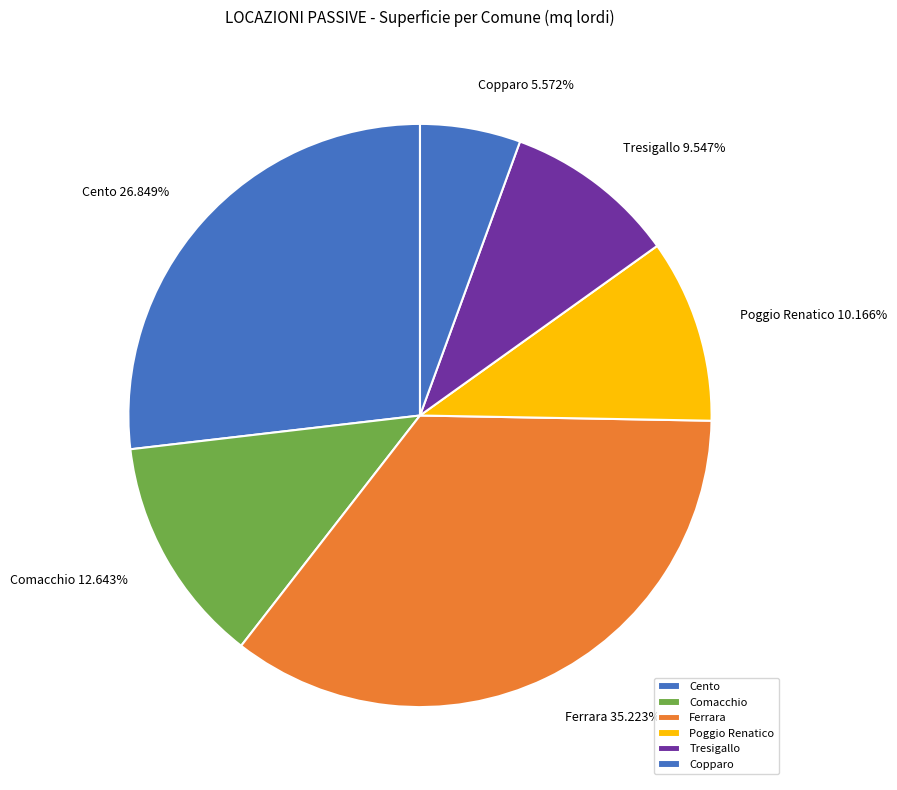

How many segments does this pie chart have?

6